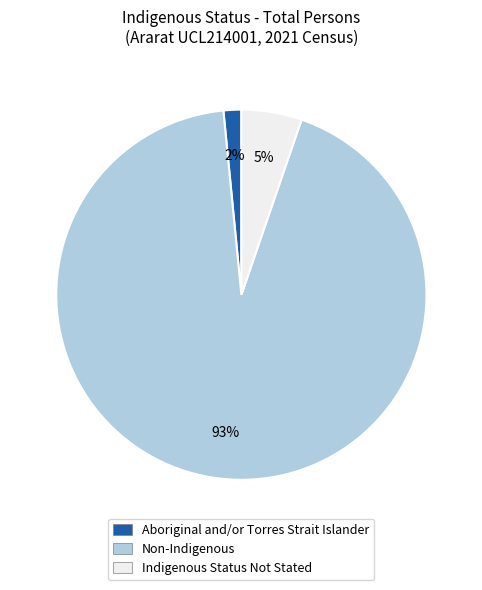

Is there a majority slice in this chart?

Yes